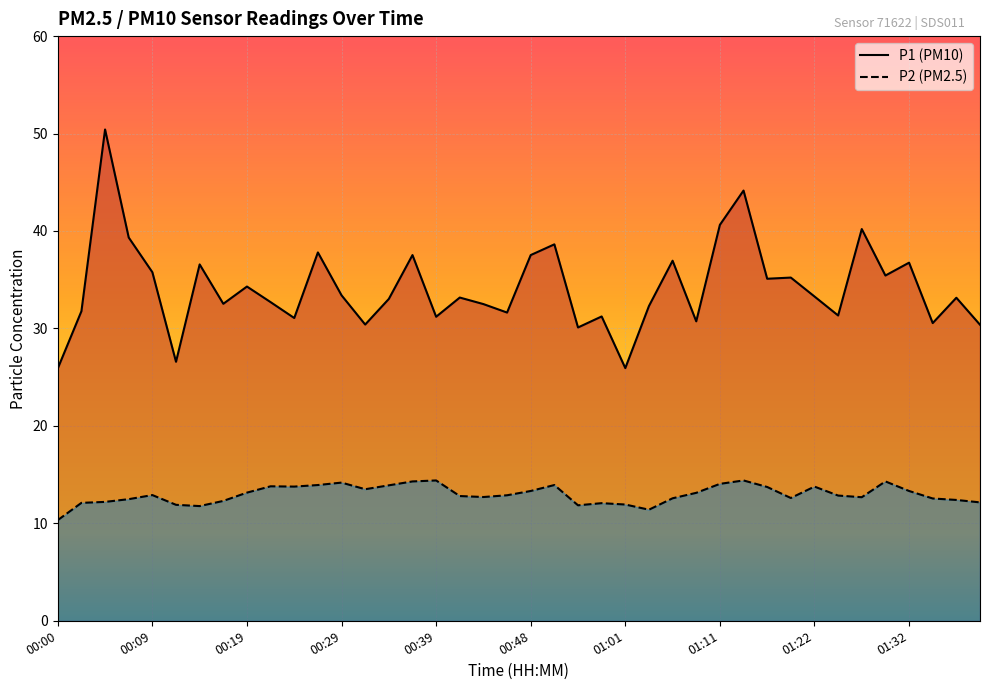

What is the total value across all series at 00:39?

45.6